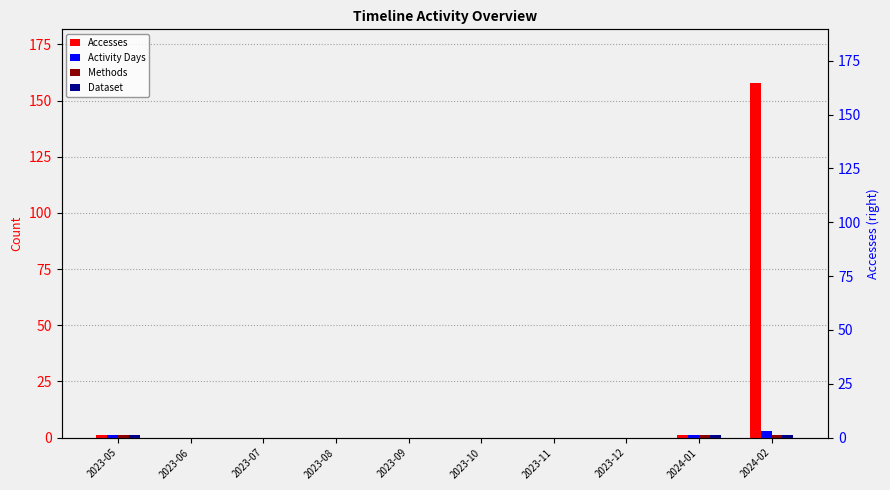

What is the label of the 5th bar from the right?

2023-10